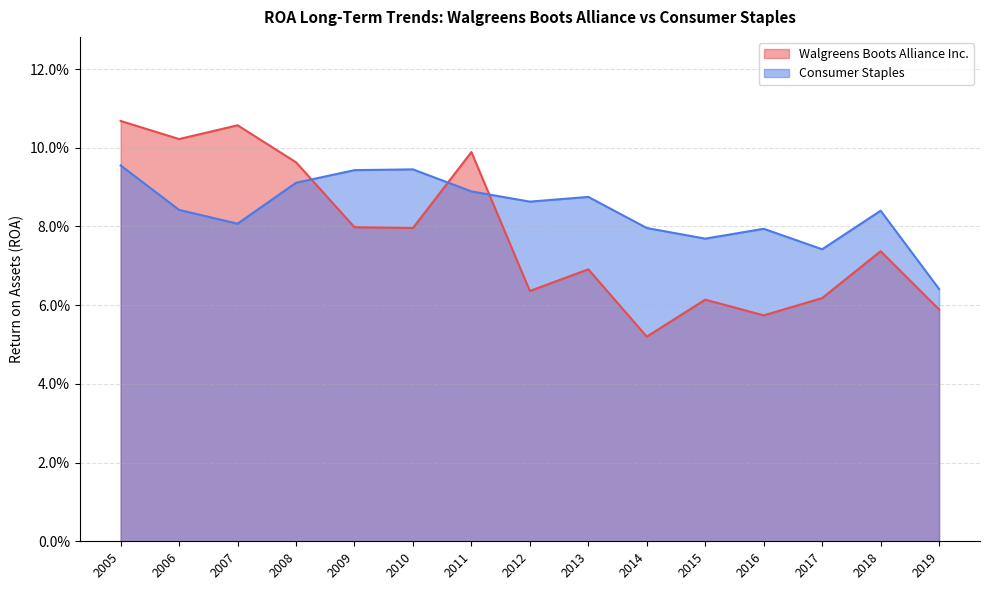

Which category has the lowest value across all series?

2014